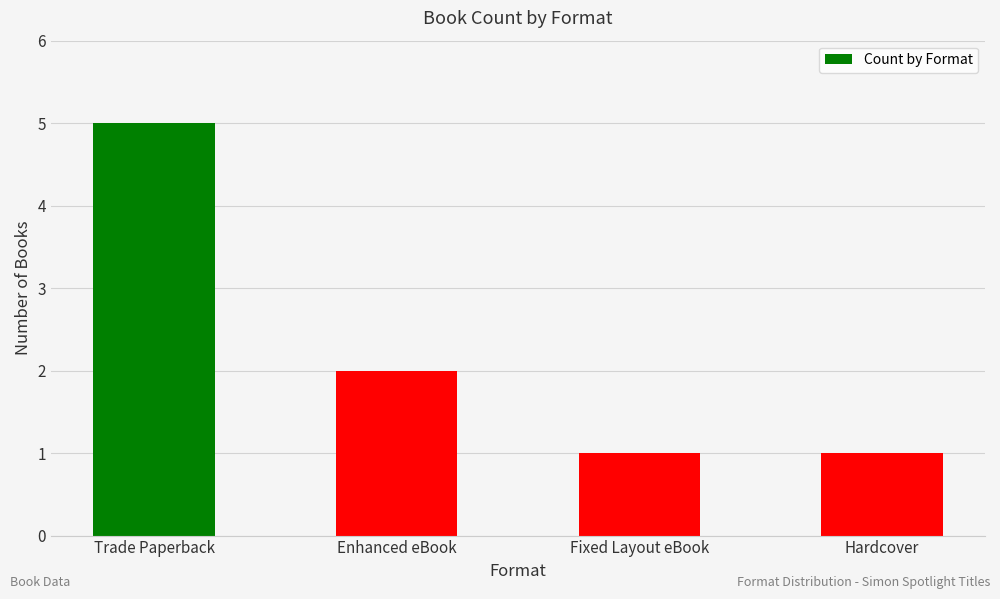

How many data points does each series have?

4